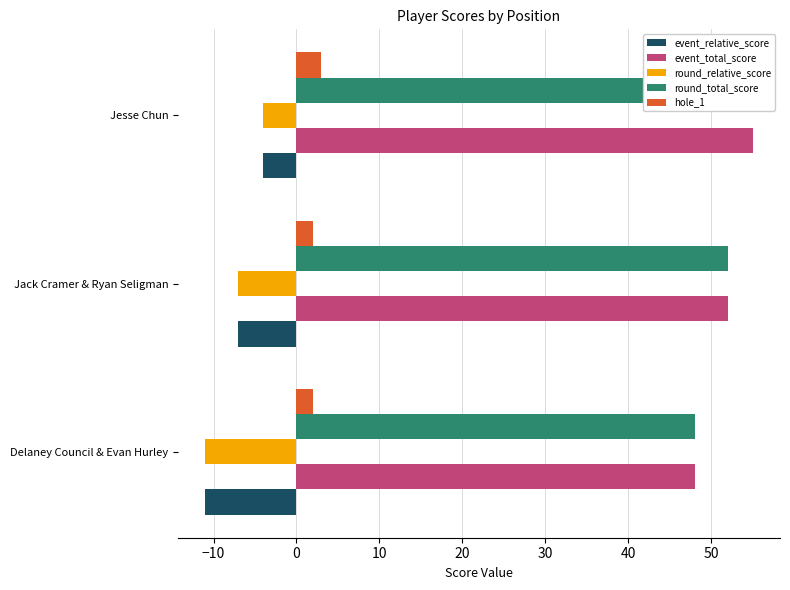

How many data points in event_total_score are less than 52?

1